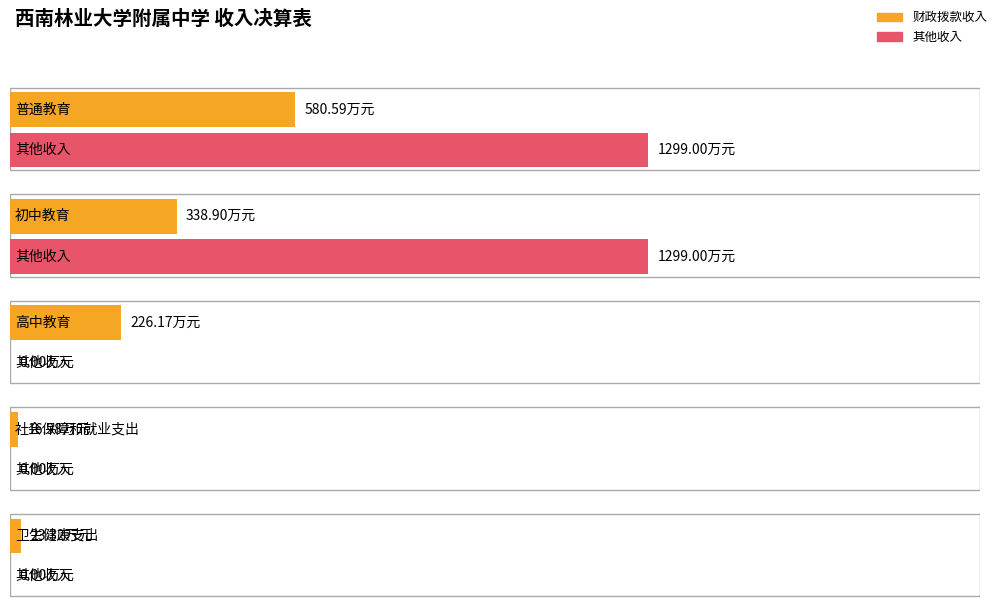

At which label does 财政拨款收入 first exceed 226?

普通教育